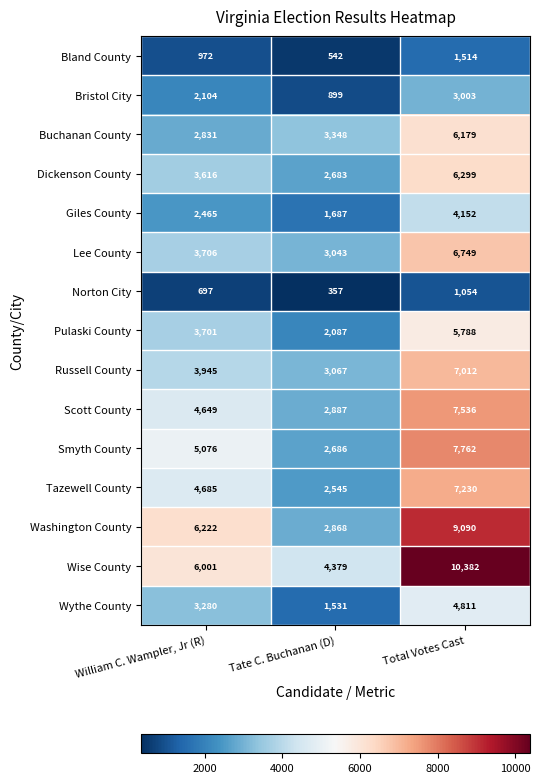

Read the Russell County value at Tate C. Buchanan (D), to the nearest 50.

3050